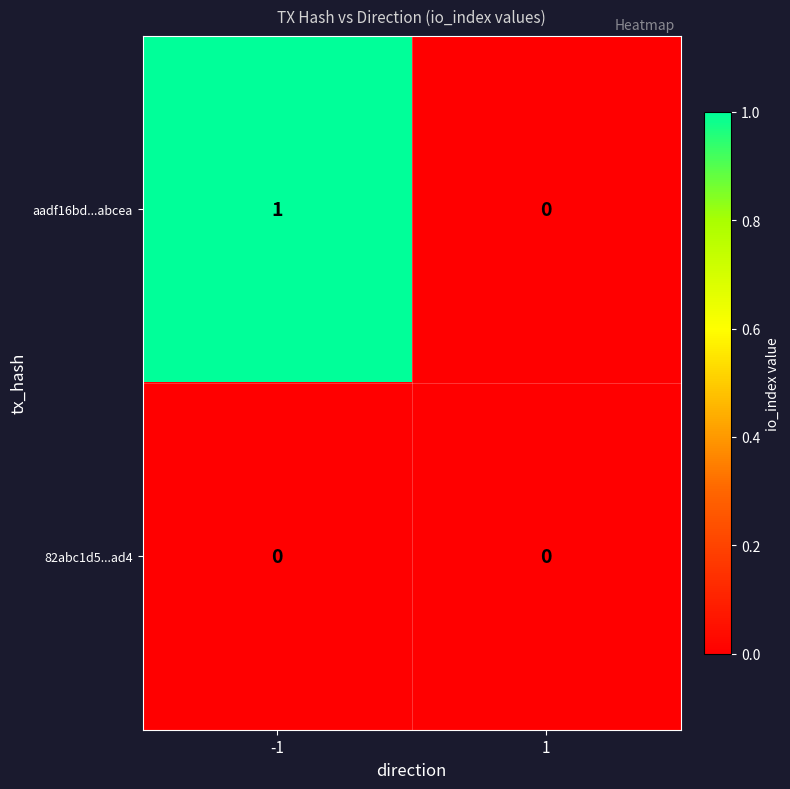

Is the value of 82abc1d5...ad4 at -1 greater than the value of aadf16bd...abcea at -1?

No